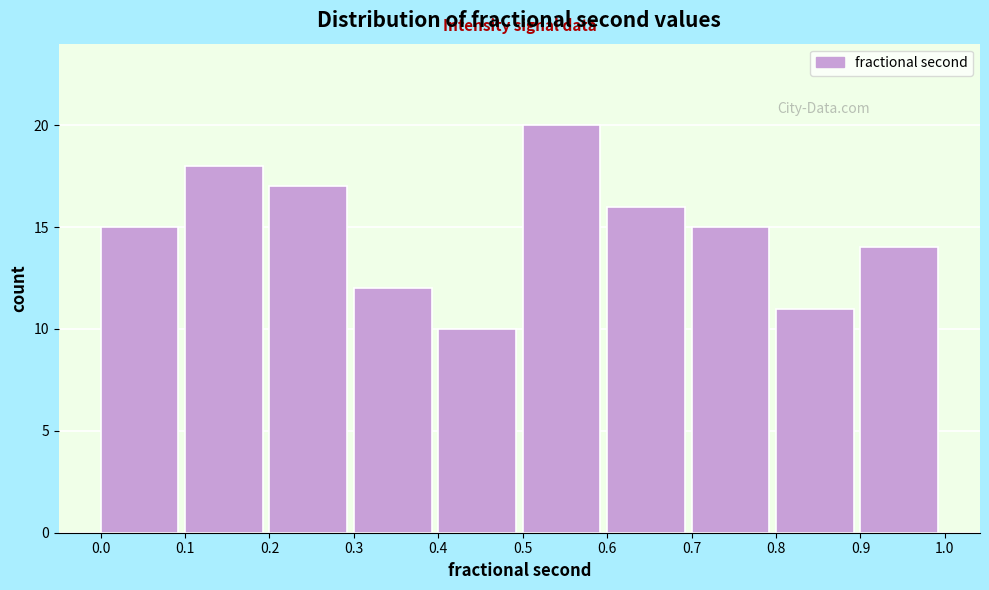

Reading left to right, transcribe this chart: for each bar, give the range it covers on the x-axis and its height. The values are not printed on the chart, so give them approximately, as read against the axis.

0.0 to 0.1: 15
0.1 to 0.2: 18
0.2 to 0.3: 17
0.3 to 0.4: 12
0.4 to 0.5: 10
0.5 to 0.6: 20
0.6 to 0.7: 16
0.7 to 0.8: 15
0.8 to 0.9: 11
0.9 to 1.0: 14